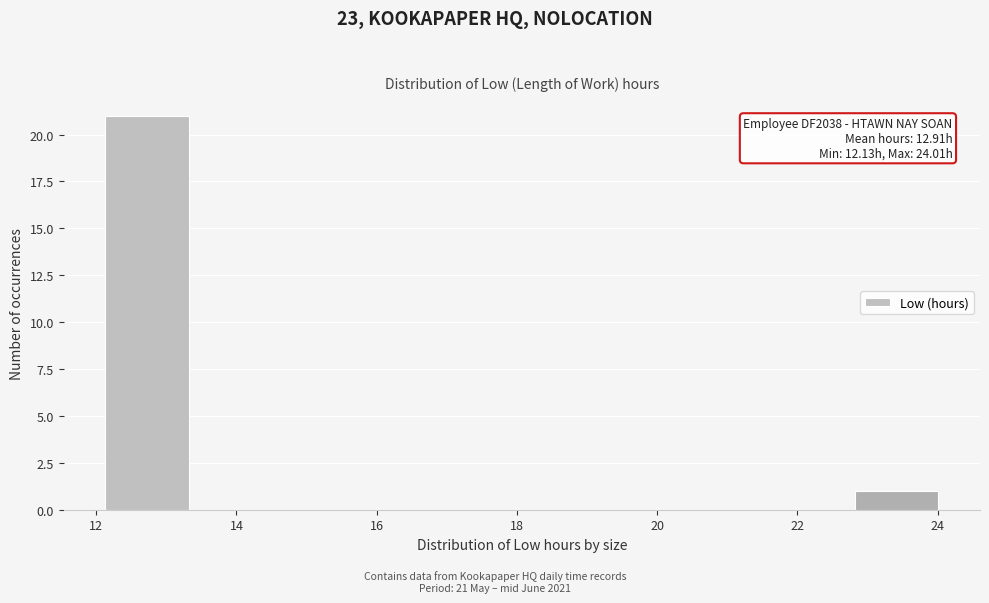

Over which range of the x-axis is the bar tallest?

12.2 to 13.4